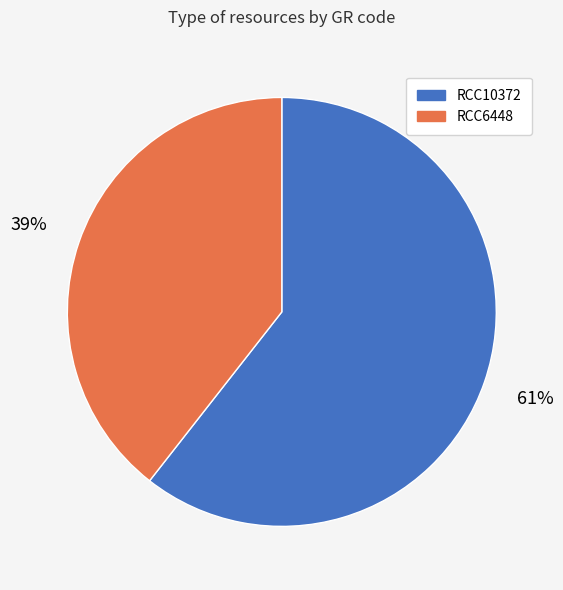

Which slice is the smallest?

RCC6448